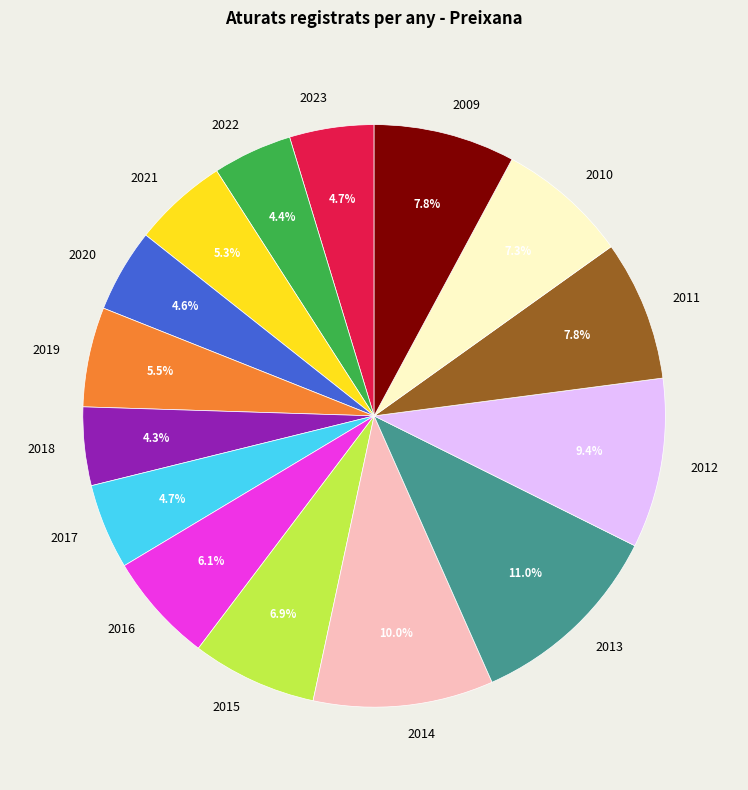

Which category has the biggest portion of the pie?

2013